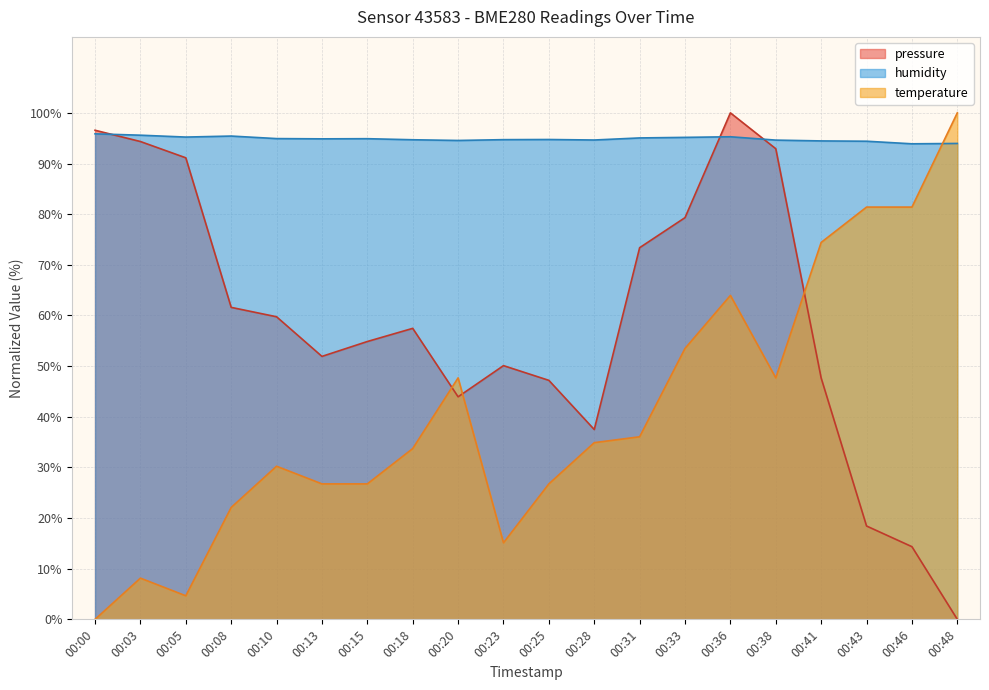

What is the value of the pressure point at the 11th from the left?

47.2